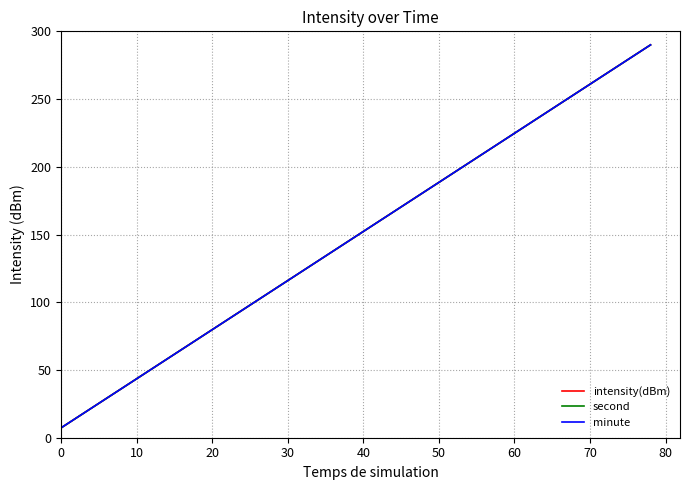

Does the chart have visible grid lines?

Yes